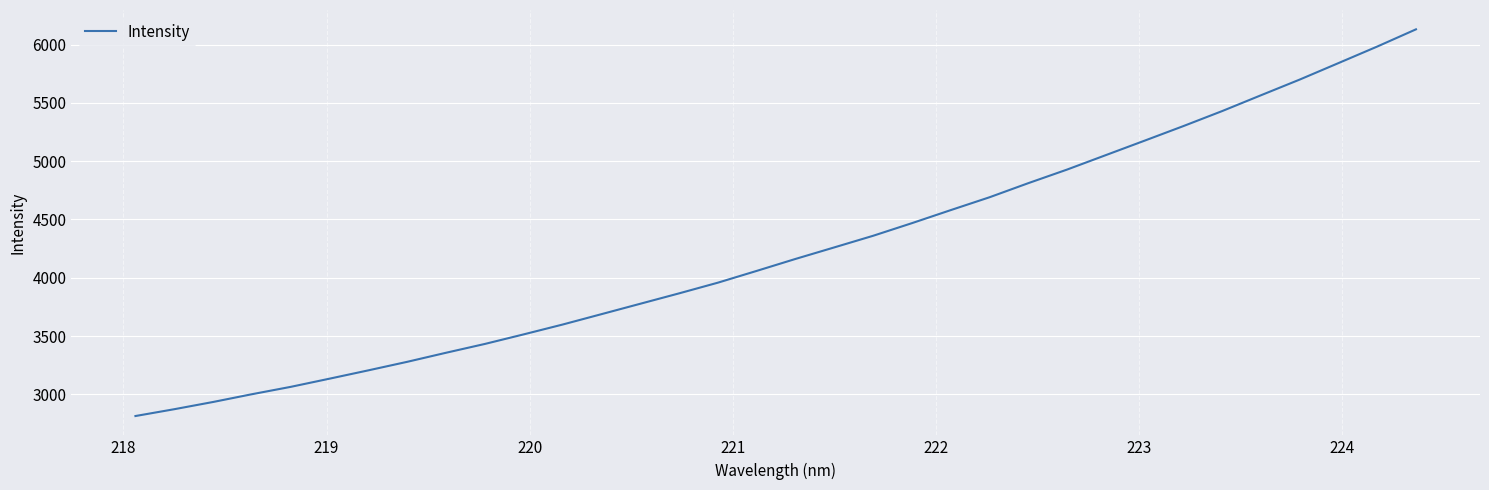

What is the minimum value shown in the chart?

2814.0